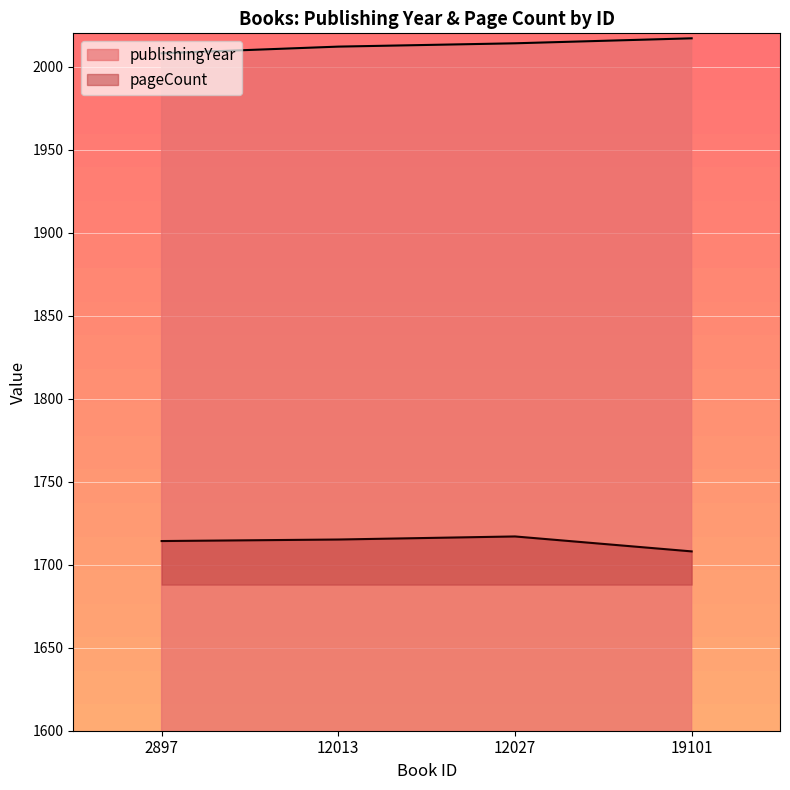

Which category has the highest value across all series?

19101